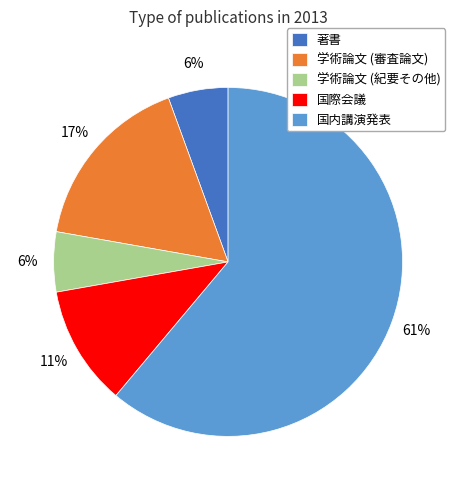

To the nearest percent, what is the combined percentage of 学術論文 (紀要その他) and 国際会議?

17%